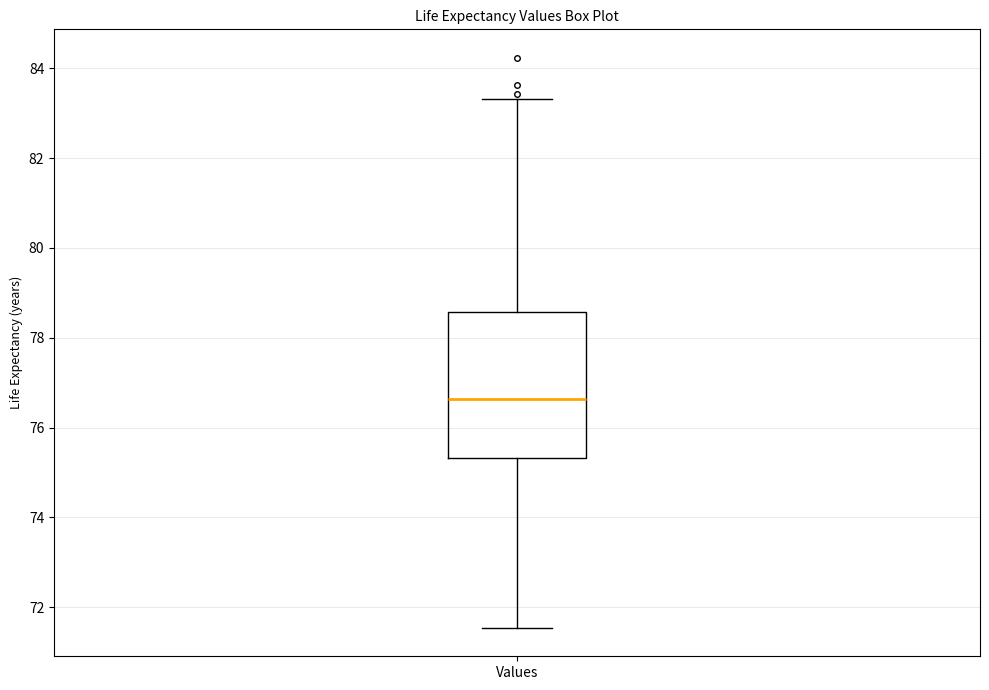

Read this box plot against the y-axis: the position of the median line, the range covered by the box, and the ends of both whiskers. The values are not printed on the chart, so give them approximately, as read against the axis.

median 76.6, box 75.4 to 78.6, whiskers 71.6 to 83.4